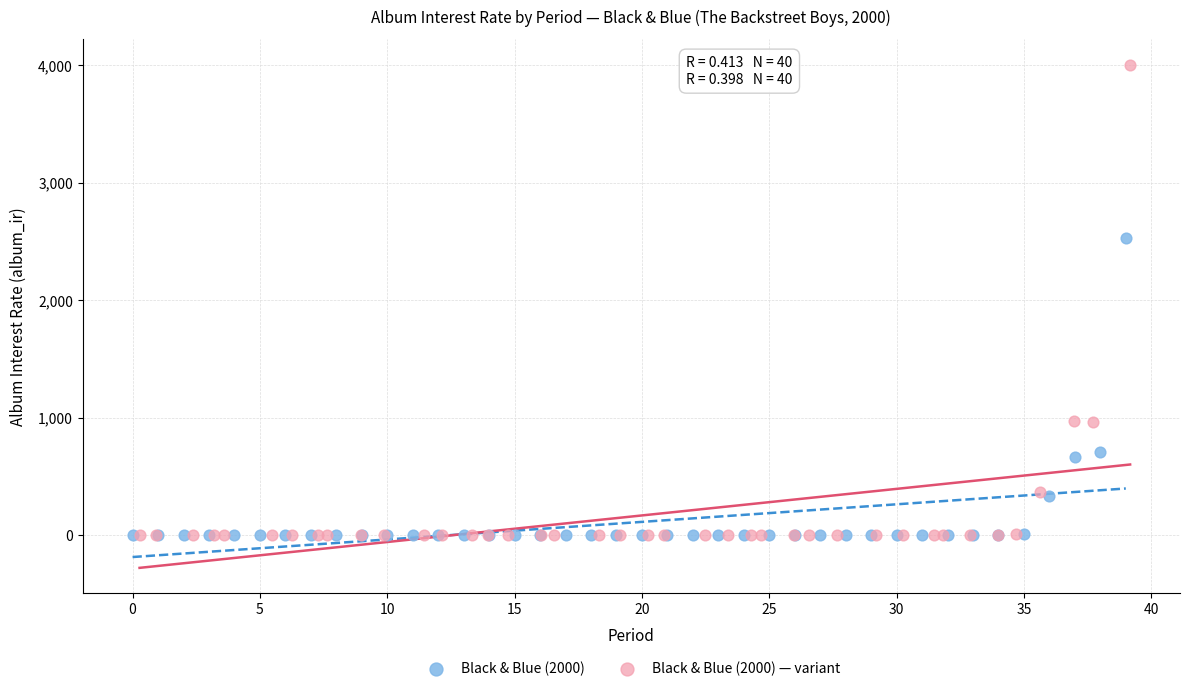

What are all the series names shown in the legend?

Black & Blue (2000), Black & Blue (2000) — variant